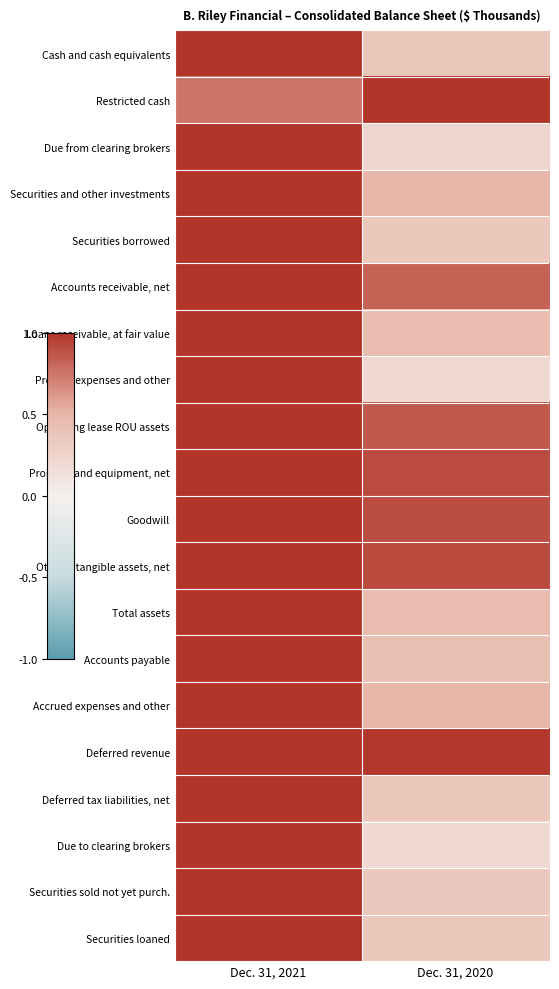

Reading left to right, transcribe all the data shown in this chart.

Cash and cash equivalents: Dec. 31, 2021=1.0	Dec. 31, 2020=0.4
Restricted cash: Dec. 31, 2021=0.8	Dec. 31, 2020=1.0
Due from clearing brokers: Dec. 31, 2021=1.0	Dec. 31, 2020=0.2
Securities and other investments: Dec. 31, 2021=1.0	Dec. 31, 2020=0.5
Securities borrowed: Dec. 31, 2021=1.0	Dec. 31, 2020=0.4
Accounts receivable, net: Dec. 31, 2021=1.0	Dec. 31, 2020=0.8
Loans receivable, at fair value: Dec. 31, 2021=1.0	Dec. 31, 2020=0.4
Prepaid expenses and other: Dec. 31, 2021=1.0	Dec. 31, 2020=0.2
Operating lease ROU assets: Dec. 31, 2021=1.0	Dec. 31, 2020=0.9
Property and equipment, net: Dec. 31, 2021=1.0	Dec. 31, 2020=0.9
Goodwill: Dec. 31, 2021=1.0	Dec. 31, 2020=0.9
Other intangible assets, net: Dec. 31, 2021=1.0	Dec. 31, 2020=0.9
Total assets: Dec. 31, 2021=1.0	Dec. 31, 2020=0.5
Accounts payable: Dec. 31, 2021=1.0	Dec. 31, 2020=0.4
Accrued expenses and other: Dec. 31, 2021=1.0	Dec. 31, 2020=0.5
Deferred revenue: Dec. 31, 2021=1.0	Dec. 31, 2020=1.0
Deferred tax liabilities, net: Dec. 31, 2021=1.0	Dec. 31, 2020=0.4
Due to clearing brokers: Dec. 31, 2021=1.0	Dec. 31, 2020=0.2
Securities sold not yet purch.: Dec. 31, 2021=1.0	Dec. 31, 2020=0.4
Securities loaned: Dec. 31, 2021=1.0	Dec. 31, 2020=0.4